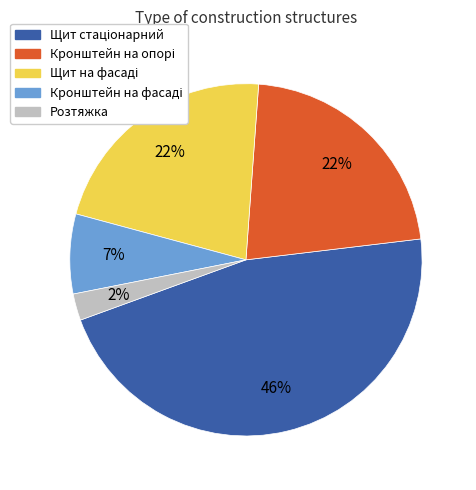

Is there a majority slice in this chart?

No